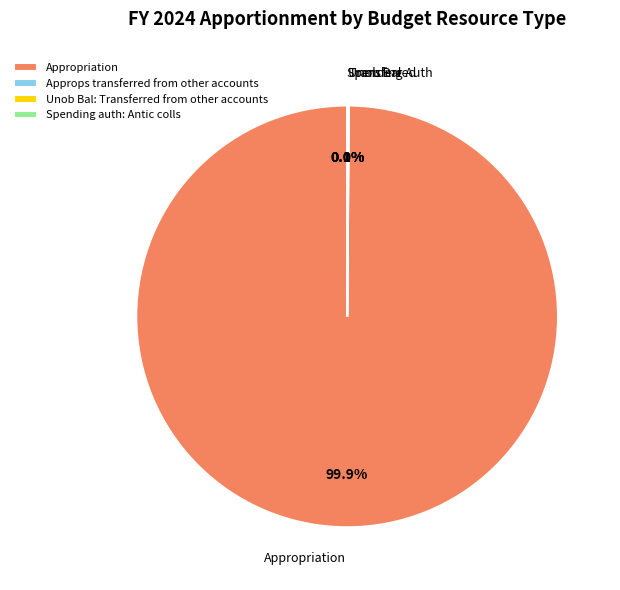

To the nearest percent, what is the difference between the largest and smallest slice percentages?

100%